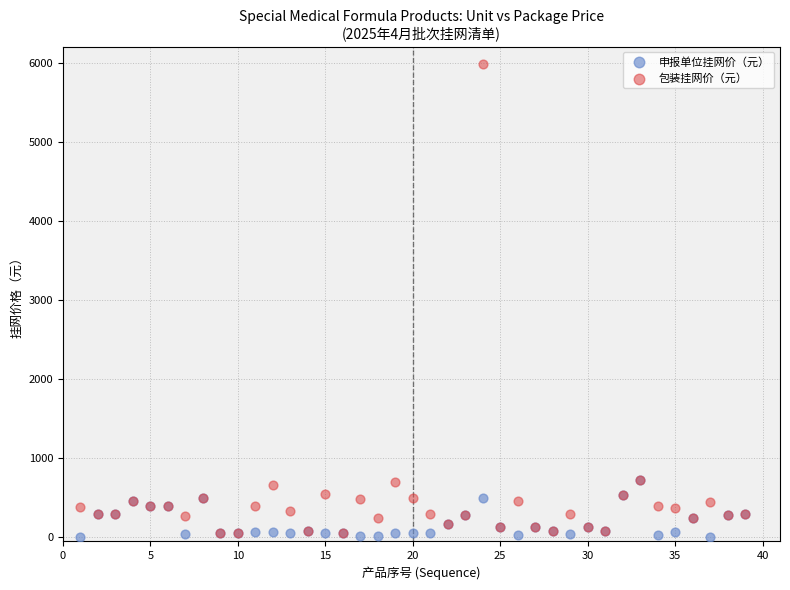

Which series contains the lowest Y value?

申报单位挂网价（元）